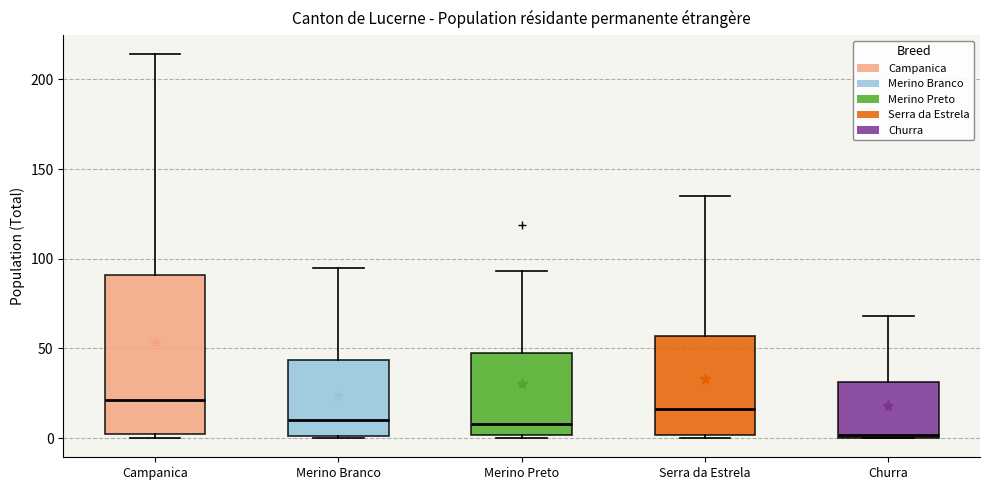

Comparing the boxes themselves (not the whiskers), which one is the tallest?

Campanica